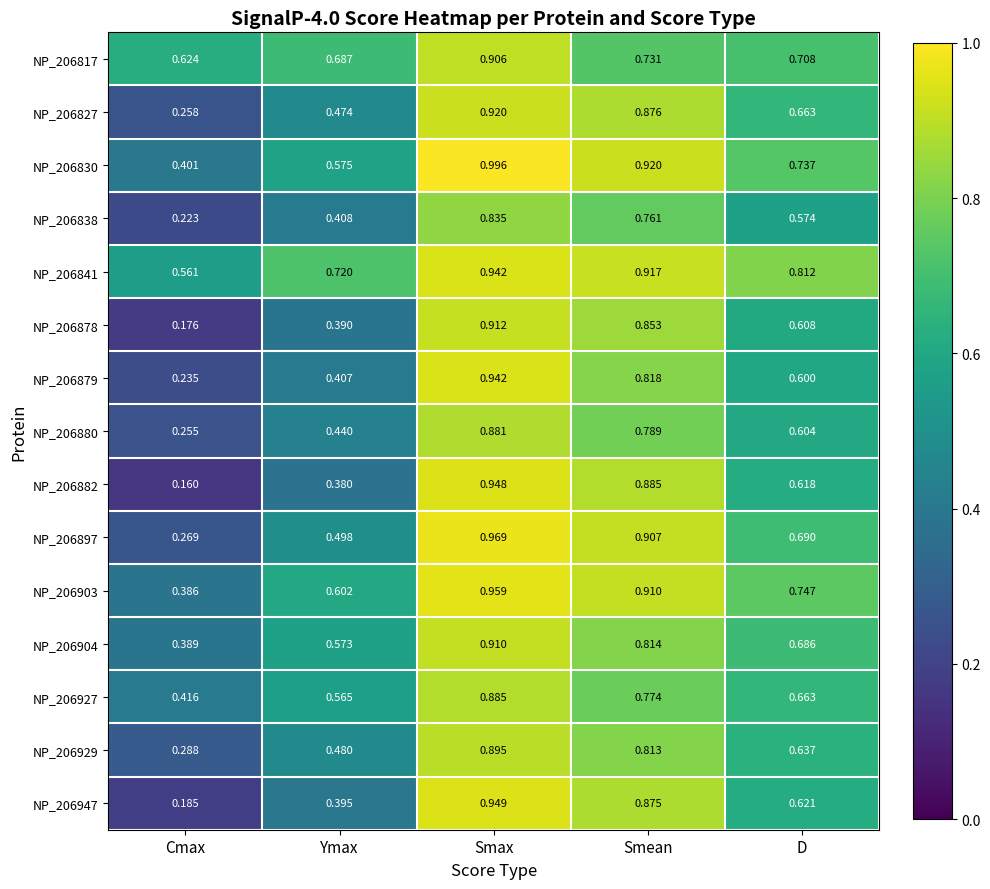

How many series are shown in this chart?

15